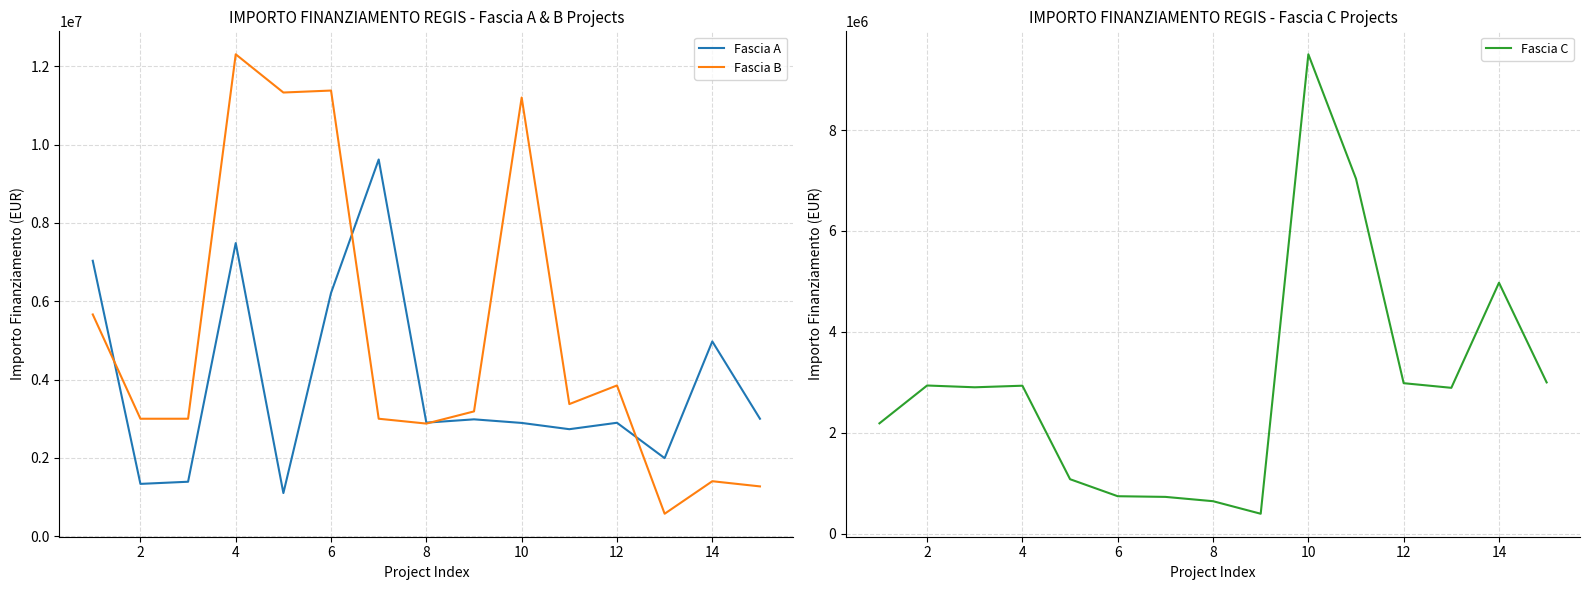

What is the maximum value for Fascia A?

9620791.7